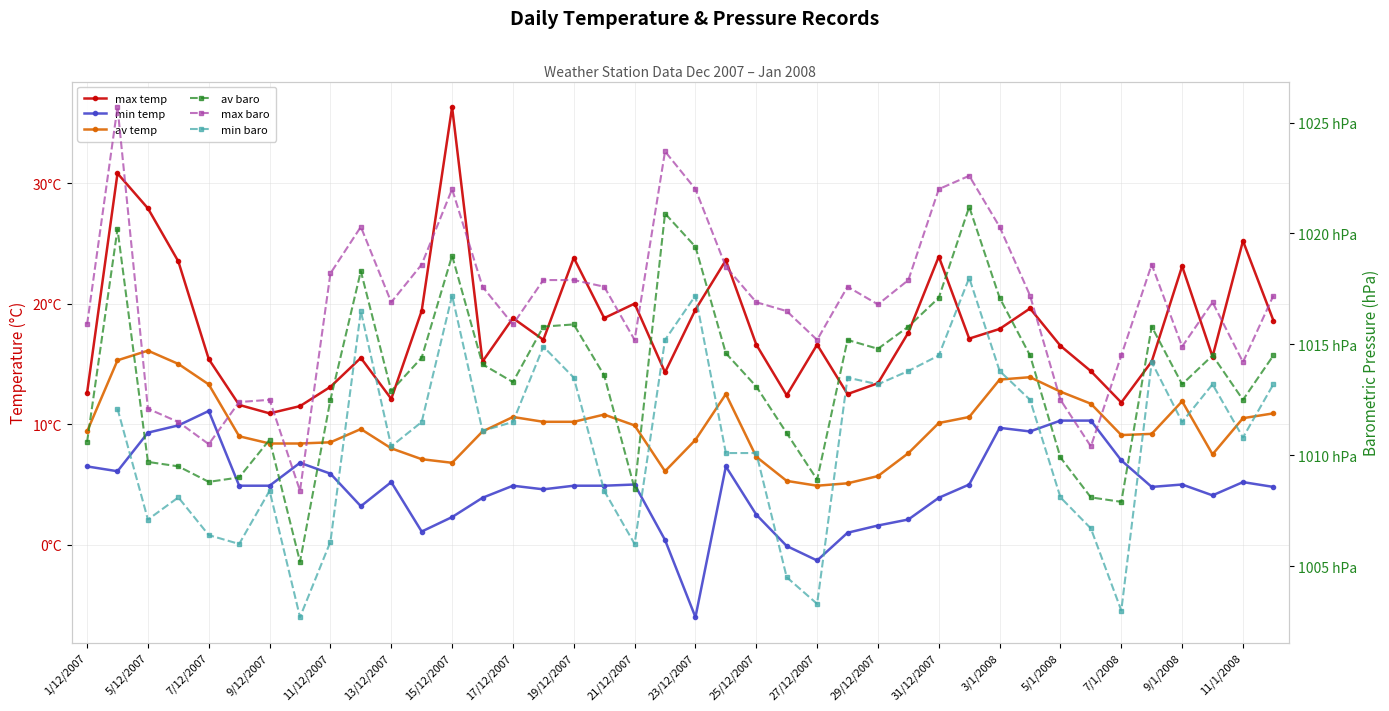

True or false: min temp and max temp intersect in this chart.

False